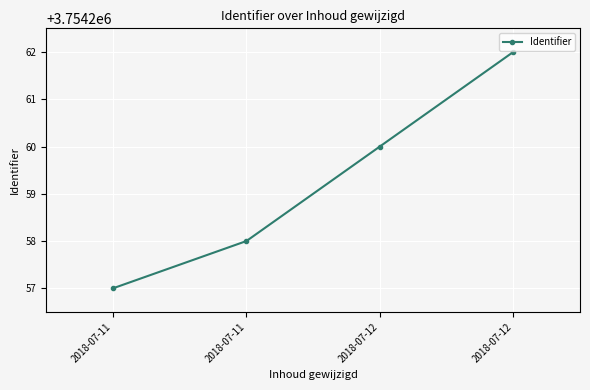

How many lines are shown in the chart?

1